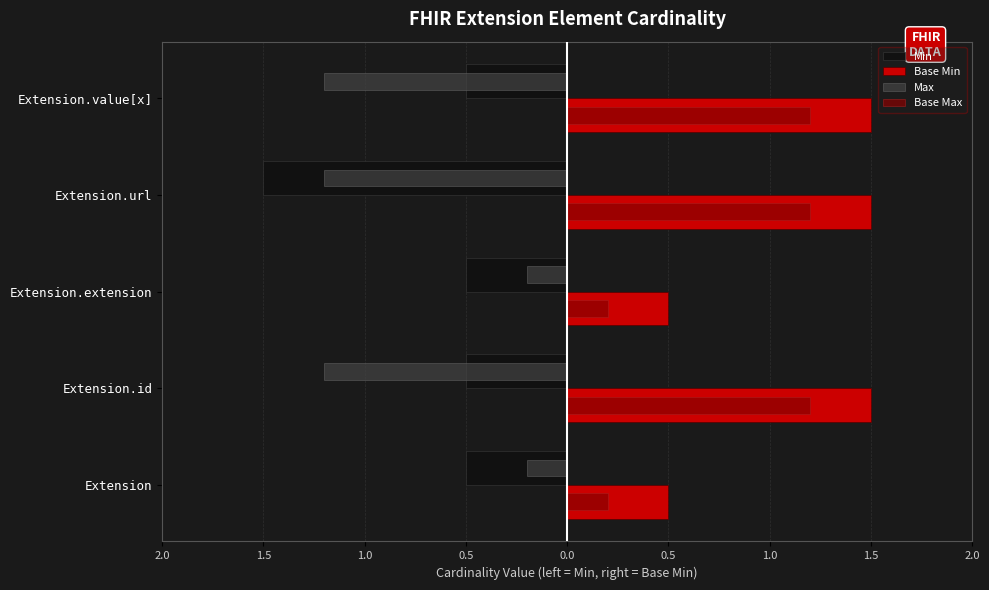

List the series in order of their peak value, highest first.

Base Min, Base Max, Max, Min